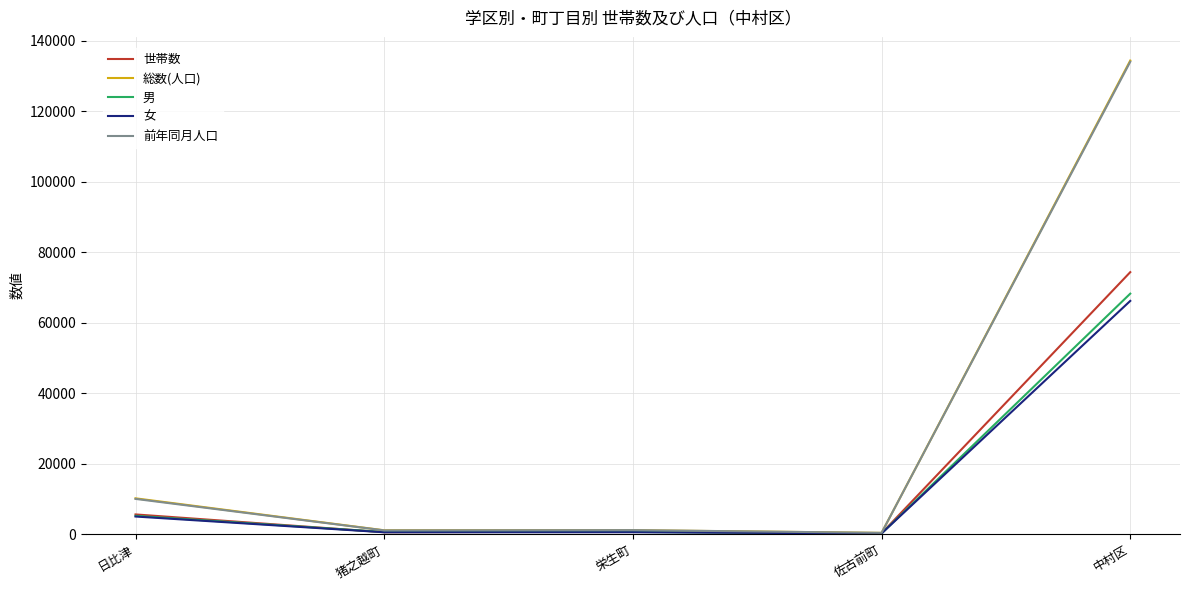

At which category is the sum across all series the highest?

中村区